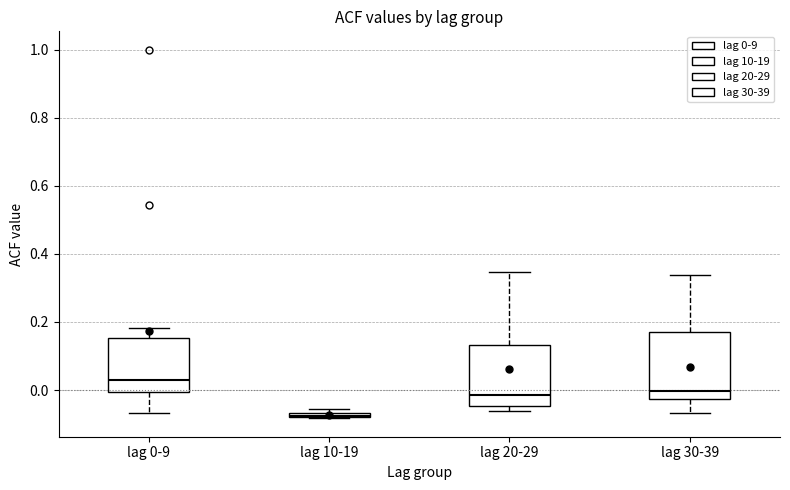

Which box's median line is the highest?

lag 0-9